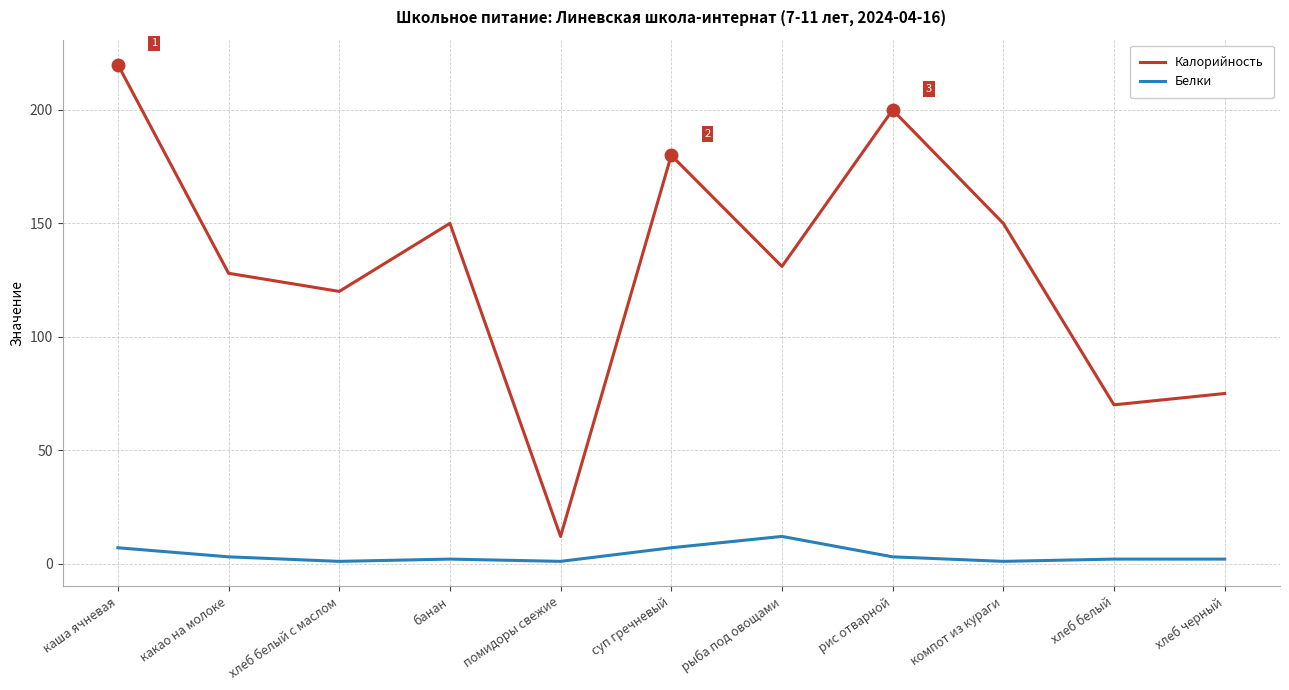

How many distinct data groups are displayed?

2